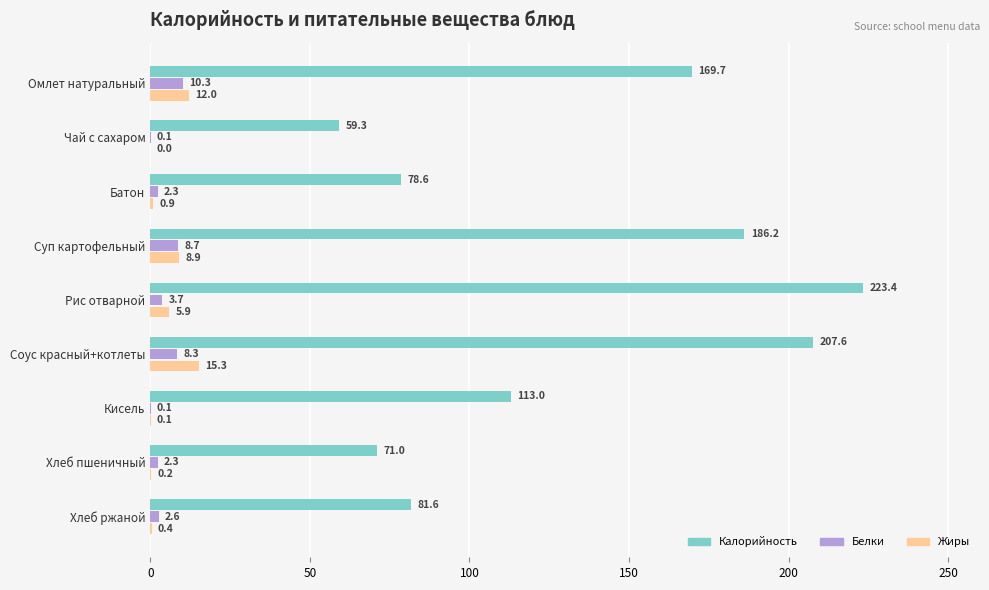

What is the average value of the Белки series?

4.3